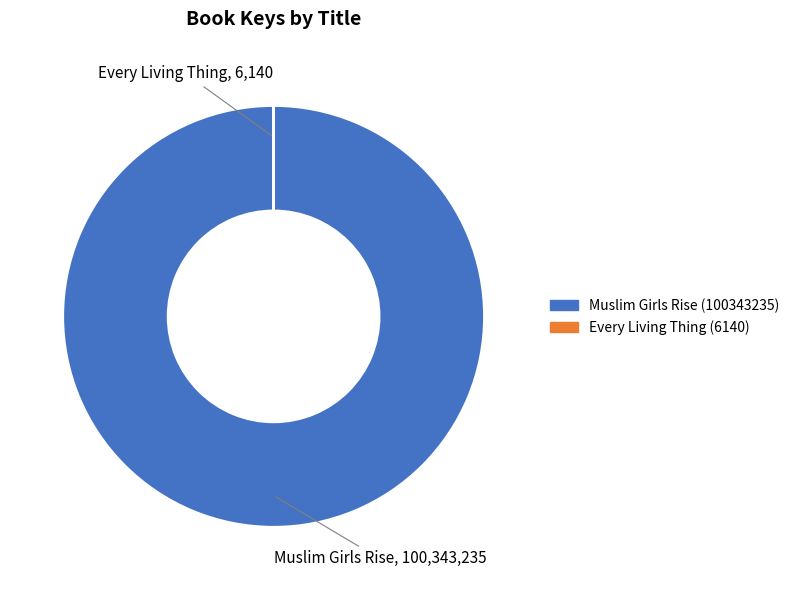

Is it true that Muslim Girls Rise (100343235) is 92% of the pie?

False